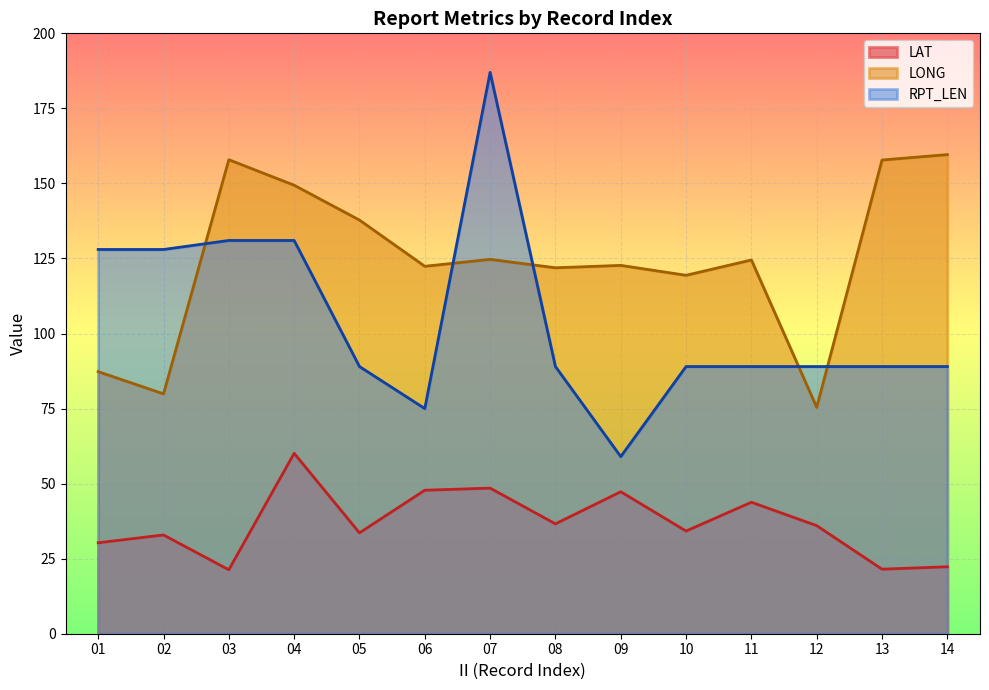

What are all the series names shown in the legend?

LAT, LONG, RPT_LEN